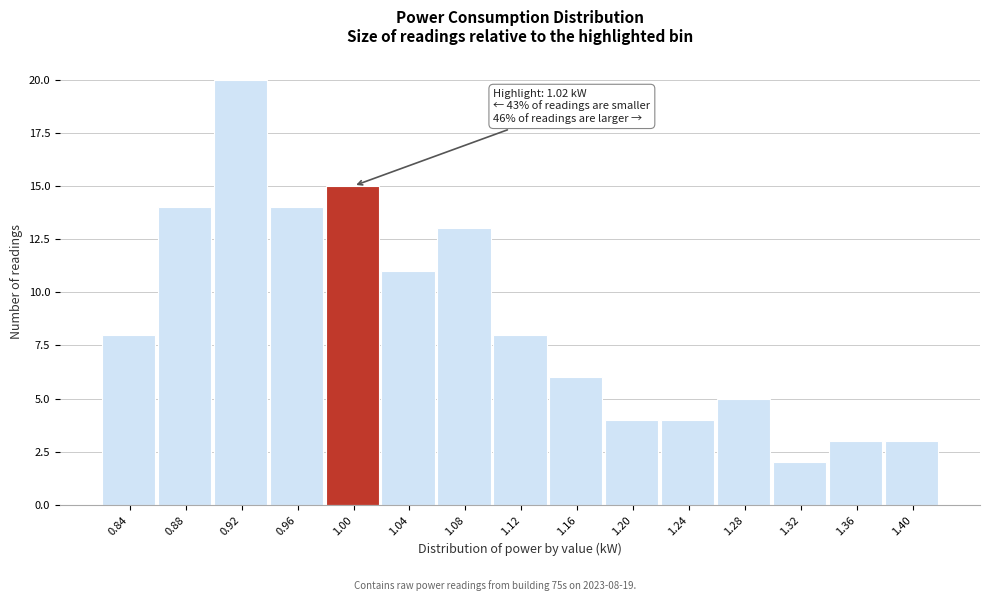

Reading right to left, extract all data points from this chart.

1.40=3	1.36=3	1.32=2	1.28=5	1.24=4	1.20=4	1.16=6	1.12=8	1.08=13	1.04=11	1.00=15	0.96=14	0.92=20	0.88=14	0.84=8